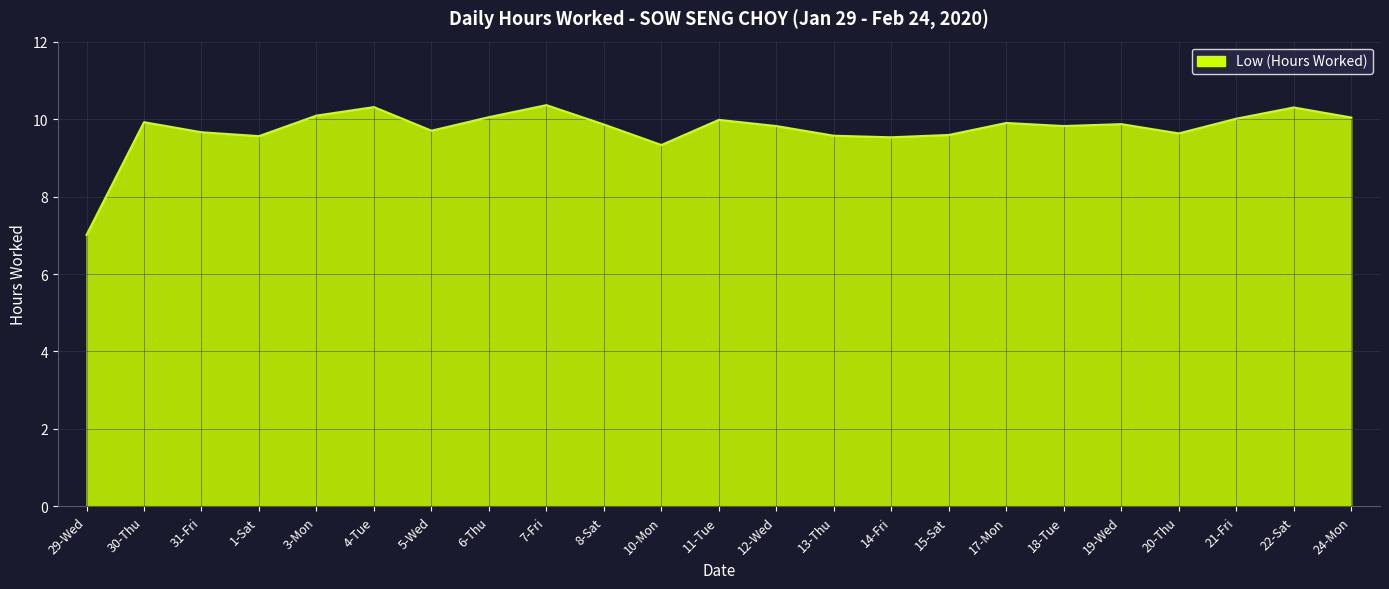

Approximately how many times larger is the value at 19-Wed compared to 8-Sat?

1.0